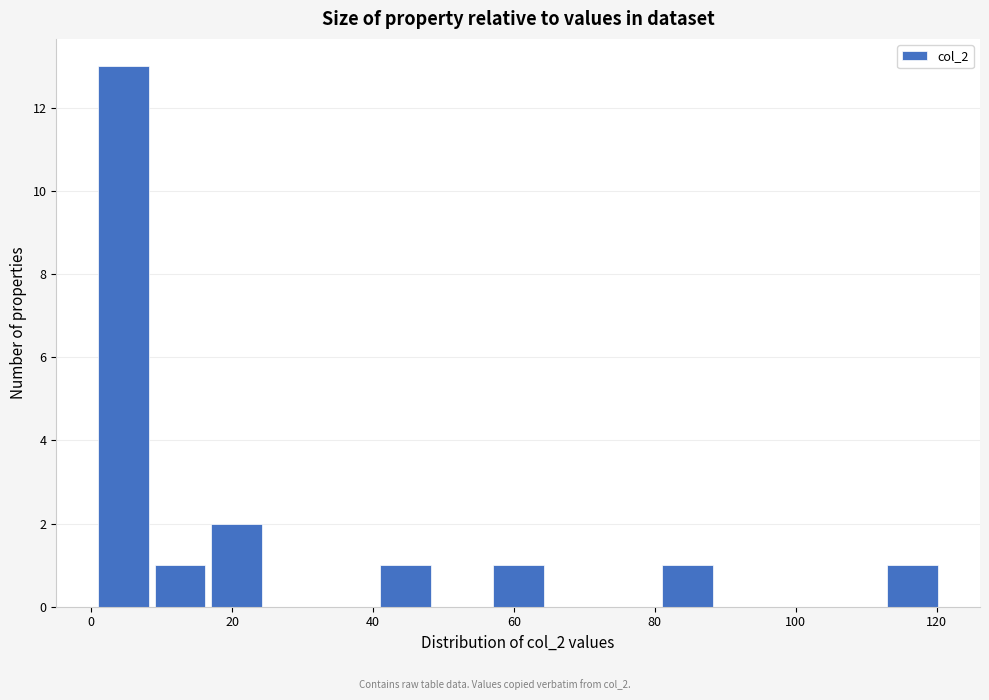

Reading left to right, list every bar in this chart as the range it spans on the x-axis followed by its height. Neither the bar edges nor the heights are printed on the chart, so give them approximately, as read against the axes.

1 to 9: 13
9 to 17: 1
17 to 25: 2
25 to 33: 0
33 to 41: 0
41 to 49: 1
49 to 57: 0
57 to 65: 1
65 to 73: 0
73 to 81: 0
81 to 89: 1
89 to 97: 0
97 to 105: 0
105 to 113: 0
113 to 121: 1